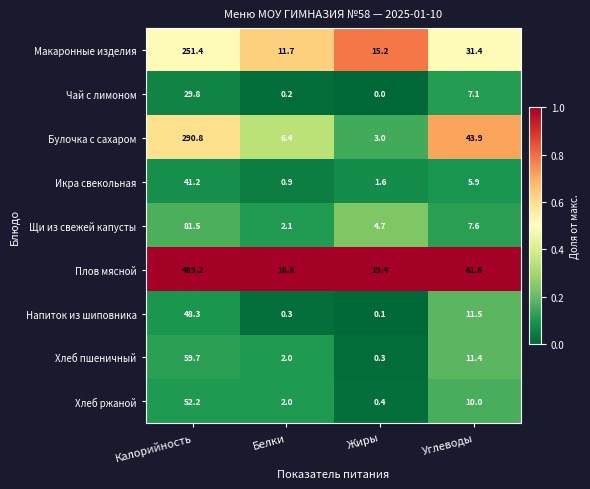

Which series changed the most between Калорийность and Углеводы?

Плов мясной